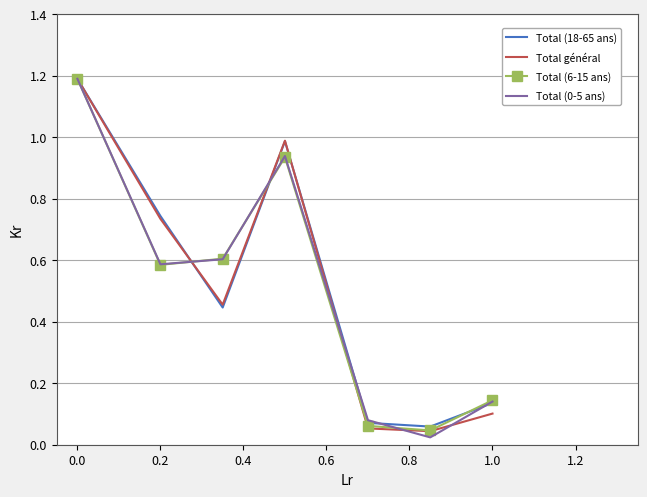

What are all the series names shown in the legend?

Total (18-65 ans), Total général, Total (6-15 ans), Total (0-5 ans)